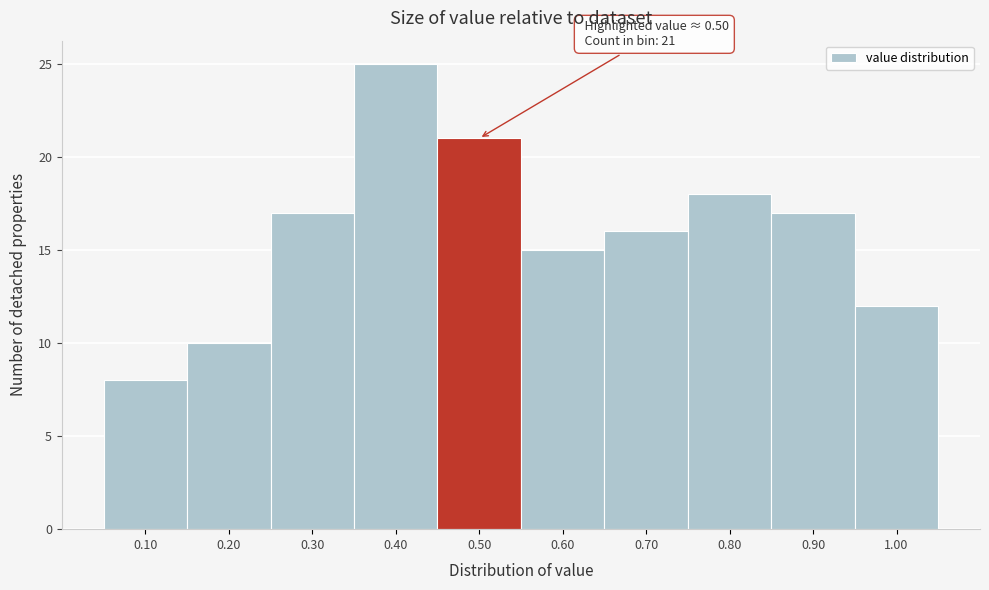

Which range on the x-axis has the tallest bar?

0.35 to 0.45